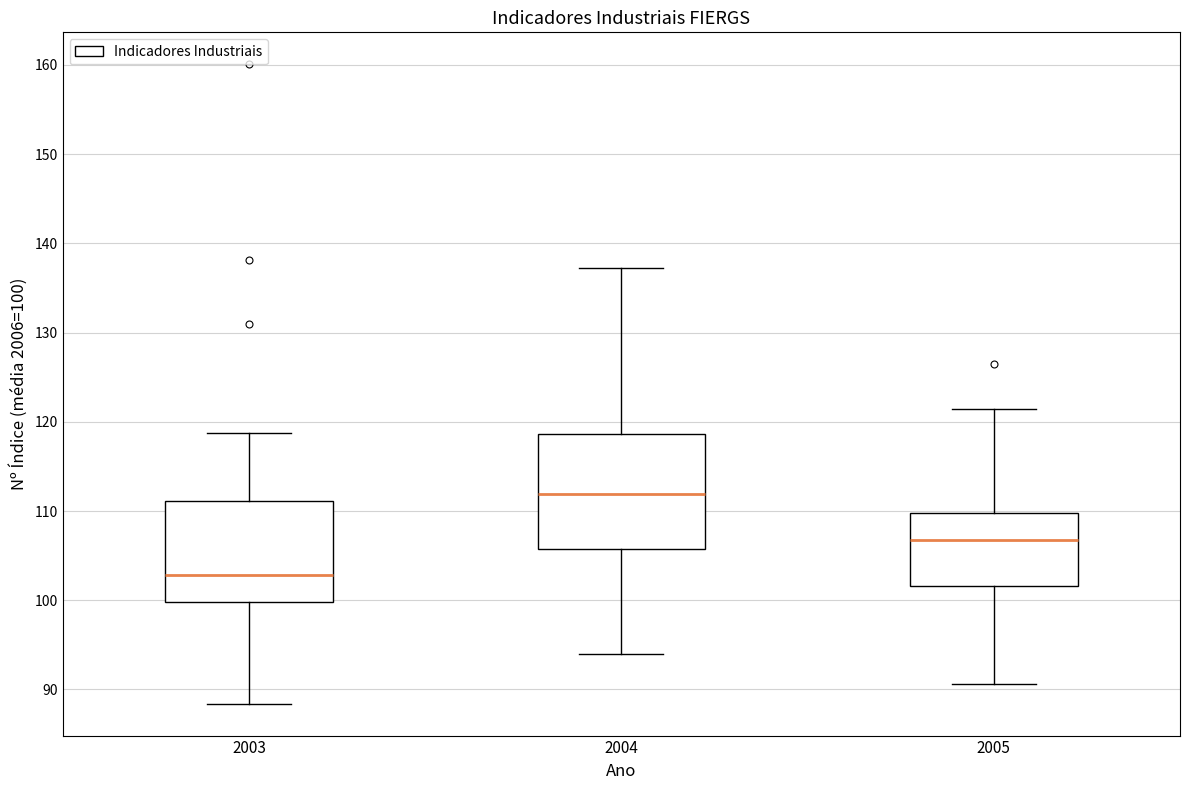

Which box has the lowest median line?

2003